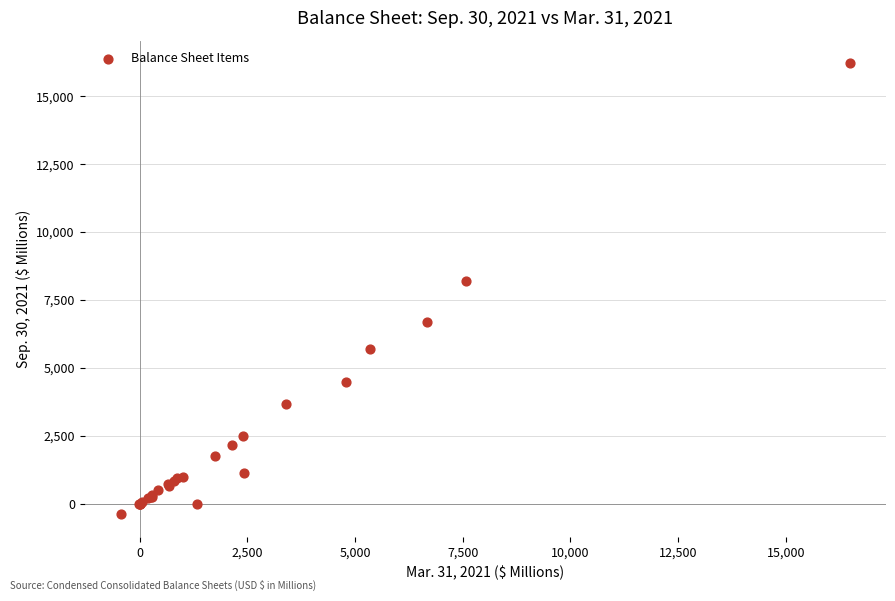

What Y value in the scatter plot is closest to 7908?

8200.6